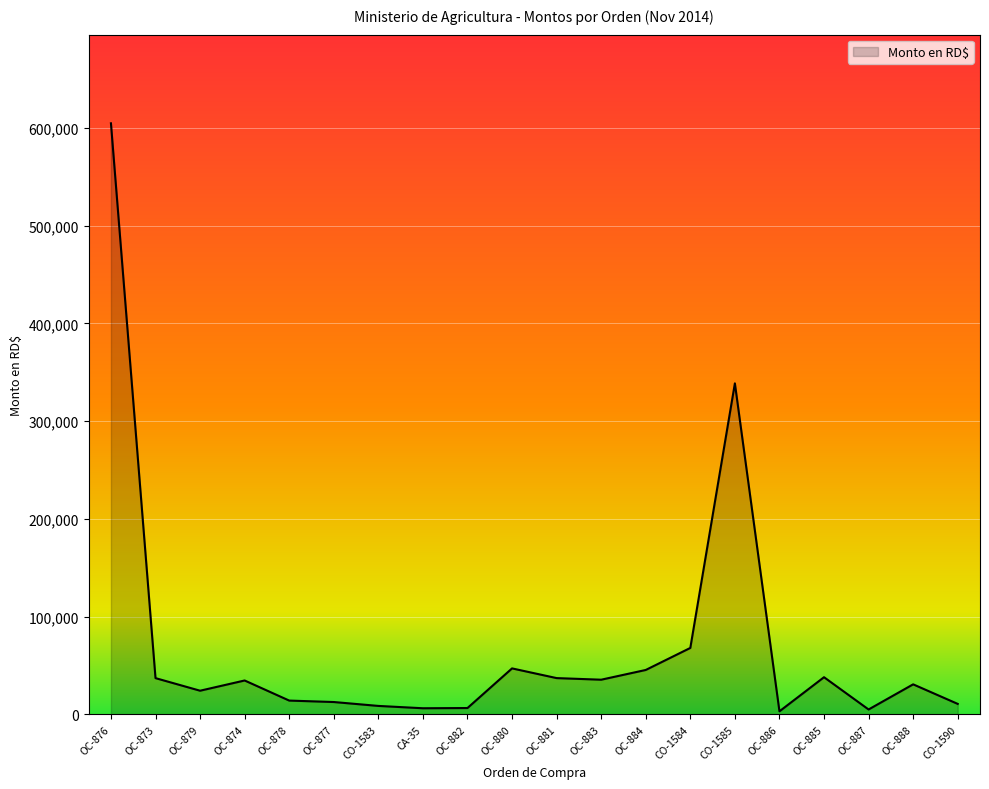

Which label corresponds to the largest value in the chart?

OC-876